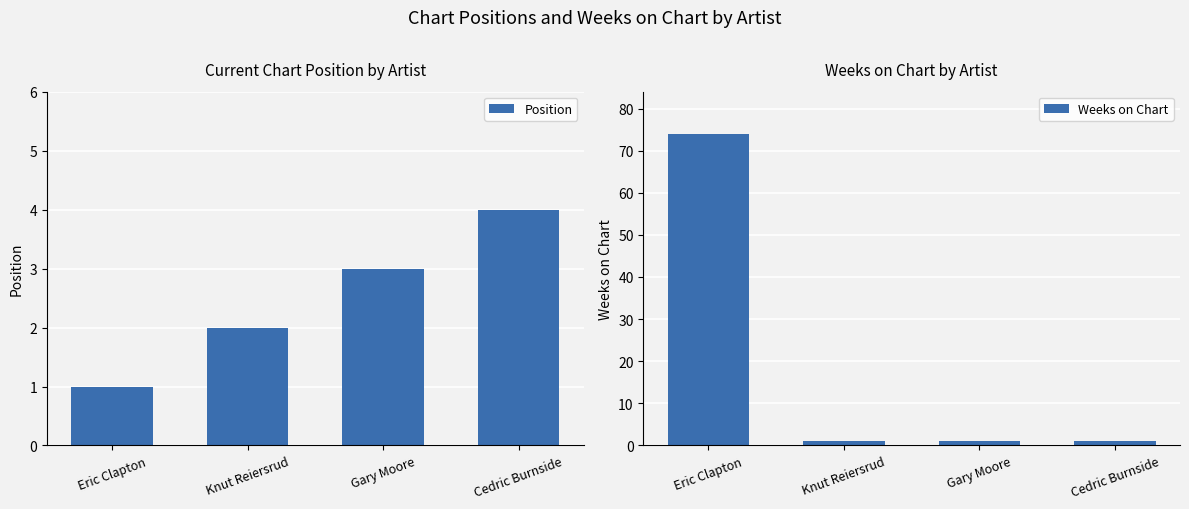

Which series has the widest spread of values?

Weeks on Chart